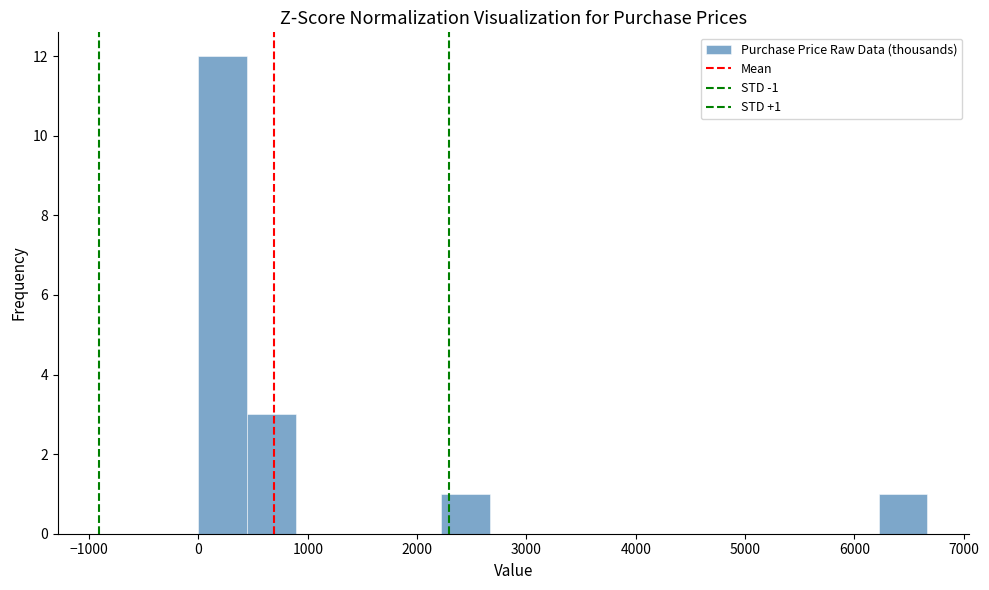

Over which range of the x-axis is the bar tallest?

0 to 400